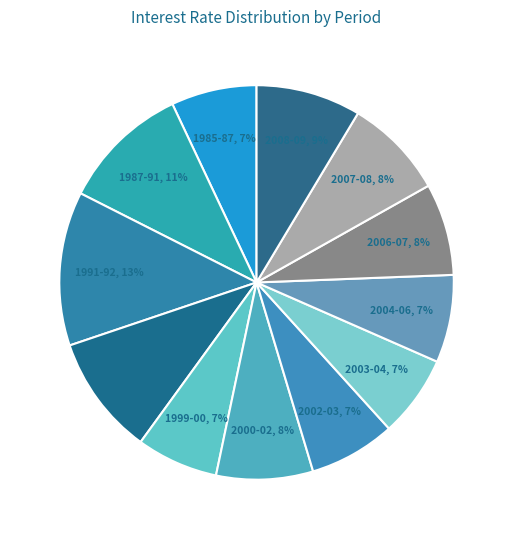

To the nearest percent, what portion does 2003-04 represent?

7%